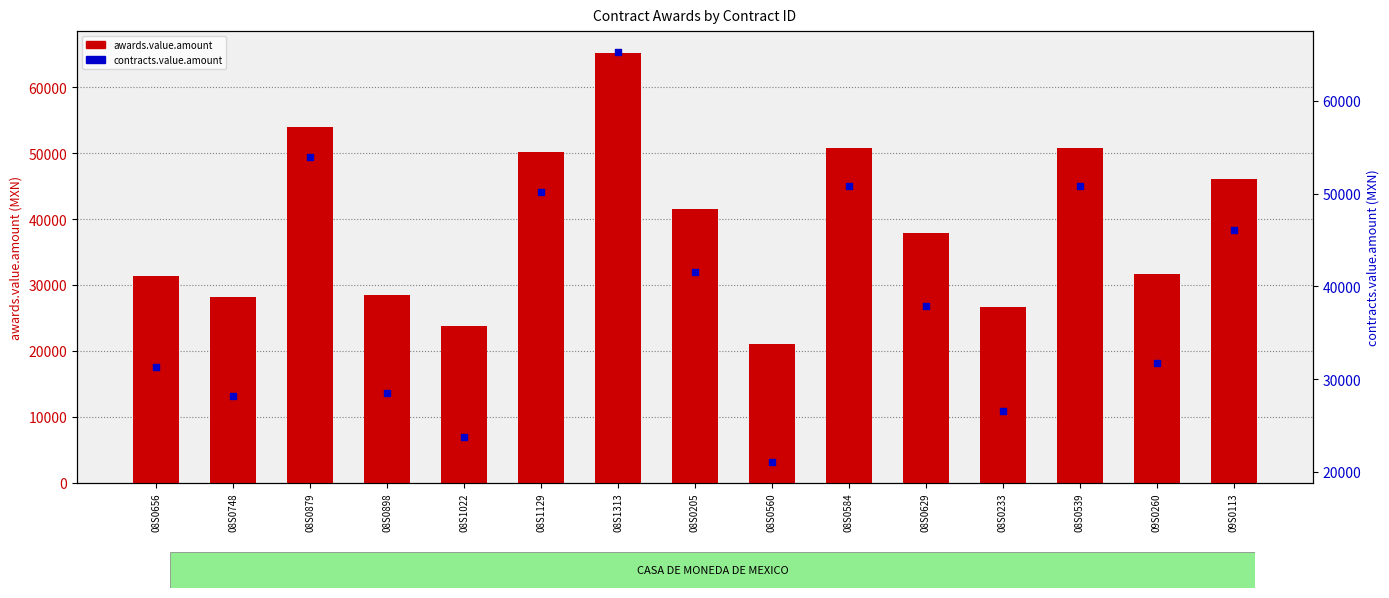

At how many categories does at least one series exceed 55089?

1